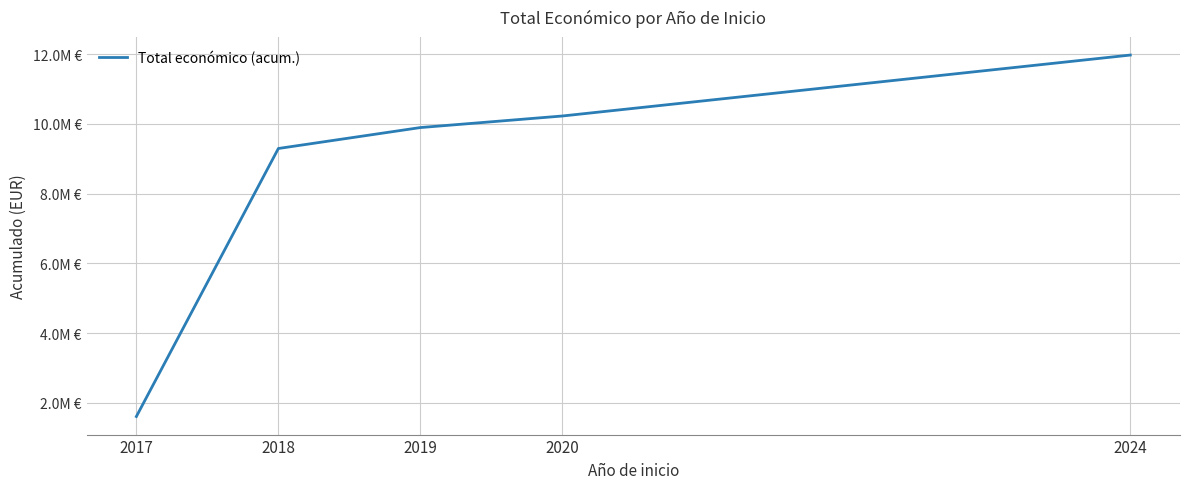

Is this an area chart (filled region under the line)?

No